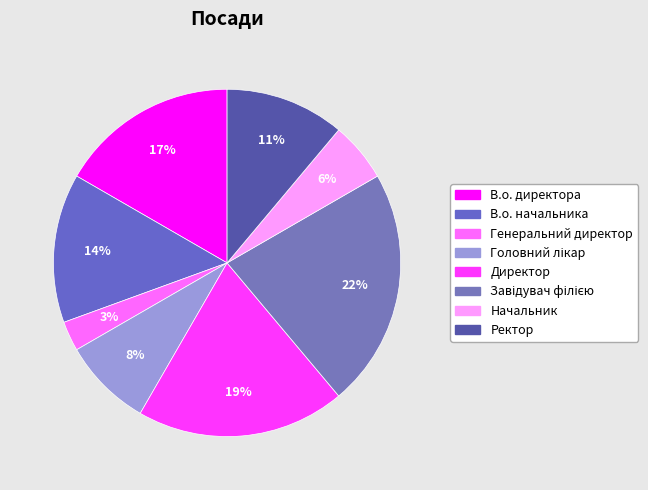

What percentage is the В.о. директора slice, to the nearest percent?

17%